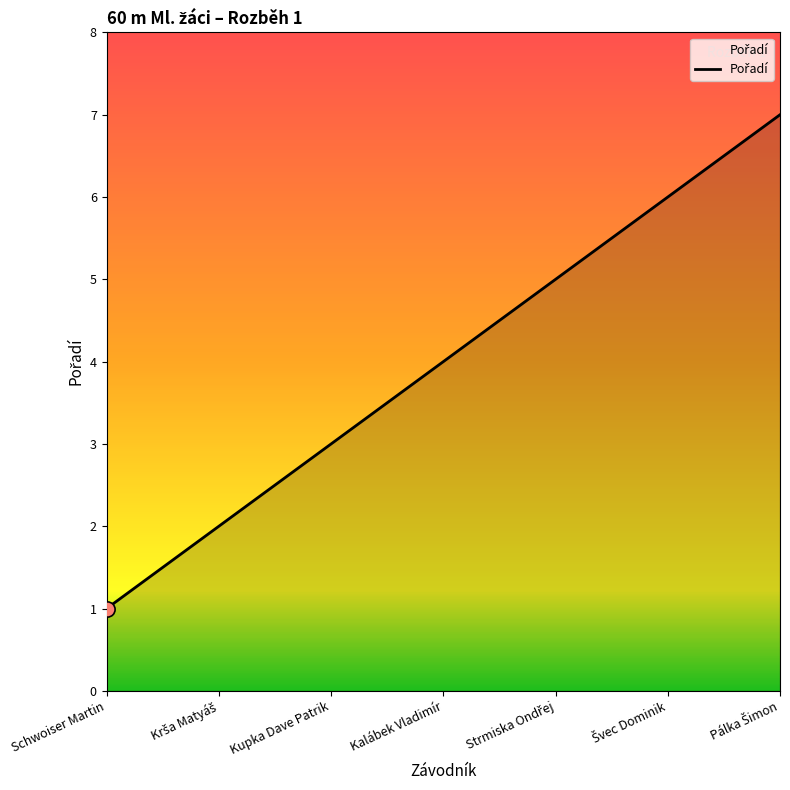

Which label corresponds to the smallest value in the chart?

Schwoiser Martin